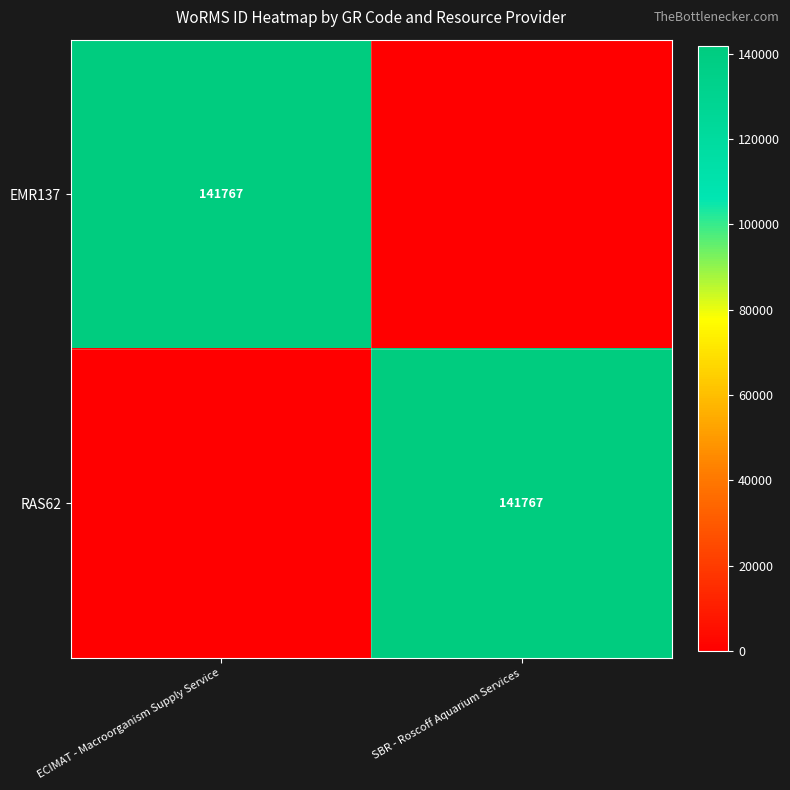

Is it true that RAS62 equals 141767 at SBR - Roscoff Aquarium Services?

True